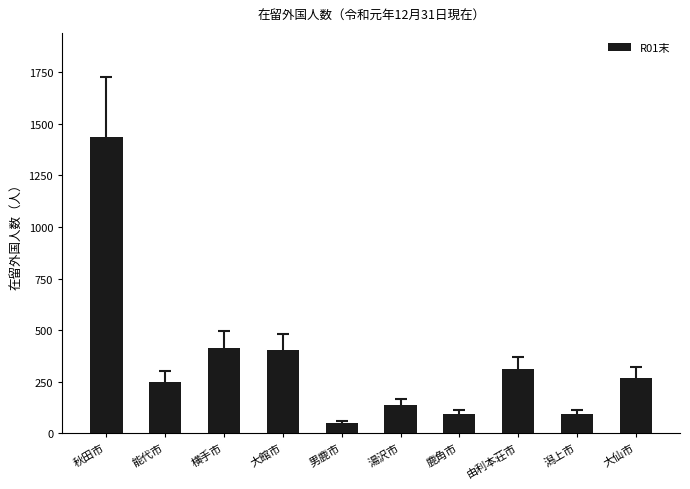

Count the number of data series in this chart.

1